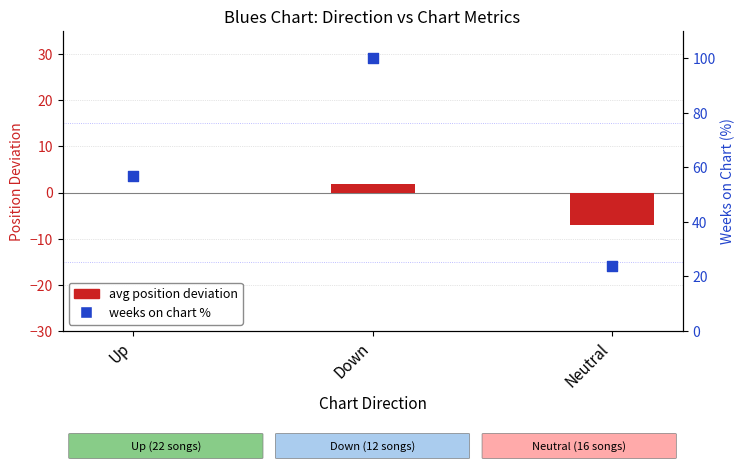

What are all the series names shown in the legend?

avg position deviation, weeks on chart %